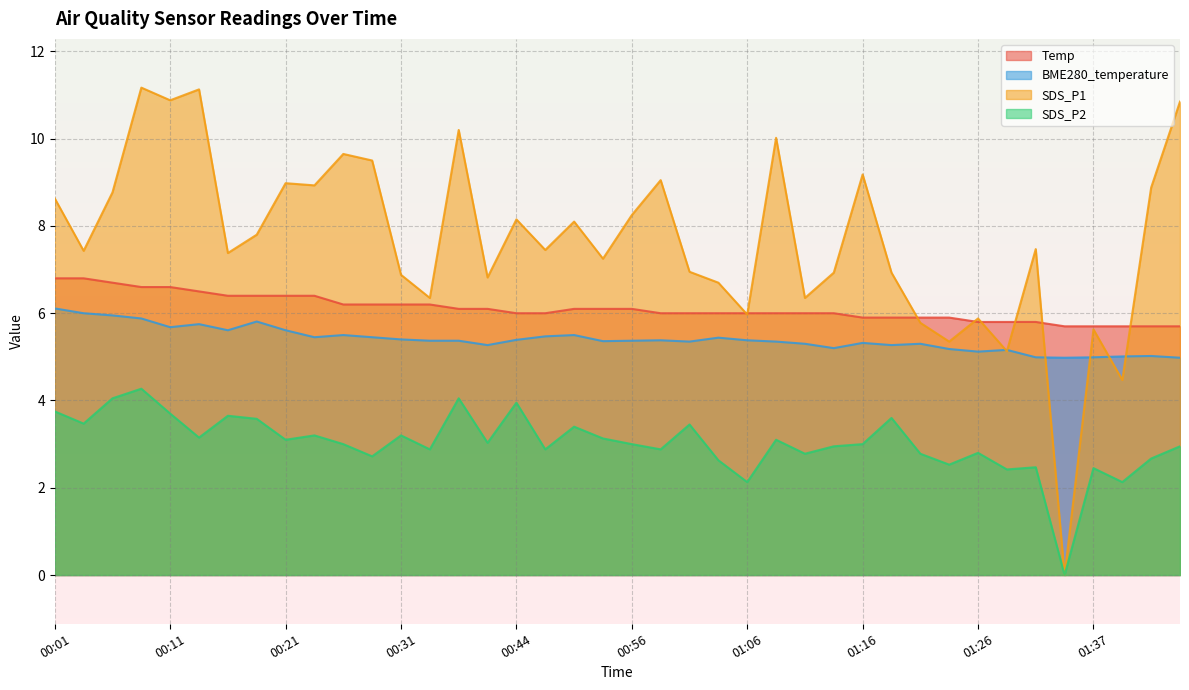

Reading left to right, what are all the values shown in this chart?

Temp: 6.8	6.8	6.7	6.6	6.6	6.5	6.4	6.4	6.4	6.4	6.2	6.2	6.2	6.2	6.1	6.1	6.0	6.0	6.1	6.1	6.1	6.0	6.0	6.0	6.0	6.0	6.0	6.0	5.9	5.9	5.9	5.9	5.8	5.8	5.8	5.7	5.7	5.7	5.7	5.7
BME280_temperature: 6.1	6.0	6.0	5.9	5.7	5.8	5.6	5.8	5.6	5.5	5.5	5.5	5.4	5.4	5.4	5.3	5.4	5.5	5.5	5.4	5.4	5.4	5.3	5.4	5.4	5.3	5.3	5.2	5.3	5.3	5.3	5.2	5.1	5.2	5.0	5.0	5.0	5.0	5.0	5.0
SDS_P1: 8.6	7.4	8.8	11.2	10.9	11.1	7.4	7.8	9.0	8.9	9.7	9.5	6.9	6.3	10.2	6.8	8.2	7.5	8.1	7.2	8.2	9.1	7.0	6.7	6.0	10.0	6.3	6.9	9.2	6.9	5.8	5.3	5.9	5.1	7.5	0.0	5.6	4.5	8.9	10.8
SDS_P2: 3.8	3.5	4.0	4.3	3.7	3.1	3.6	3.6	3.1	3.2	3.0	2.7	3.2	2.9	4.0	3.0	4.0	2.9	3.4	3.1	3.0	2.9	3.5	2.6	2.1	3.1	2.8	3.0	3.0	3.6	2.8	2.5	2.8	2.4	2.5	0.0	2.5	2.1	2.7	3.0